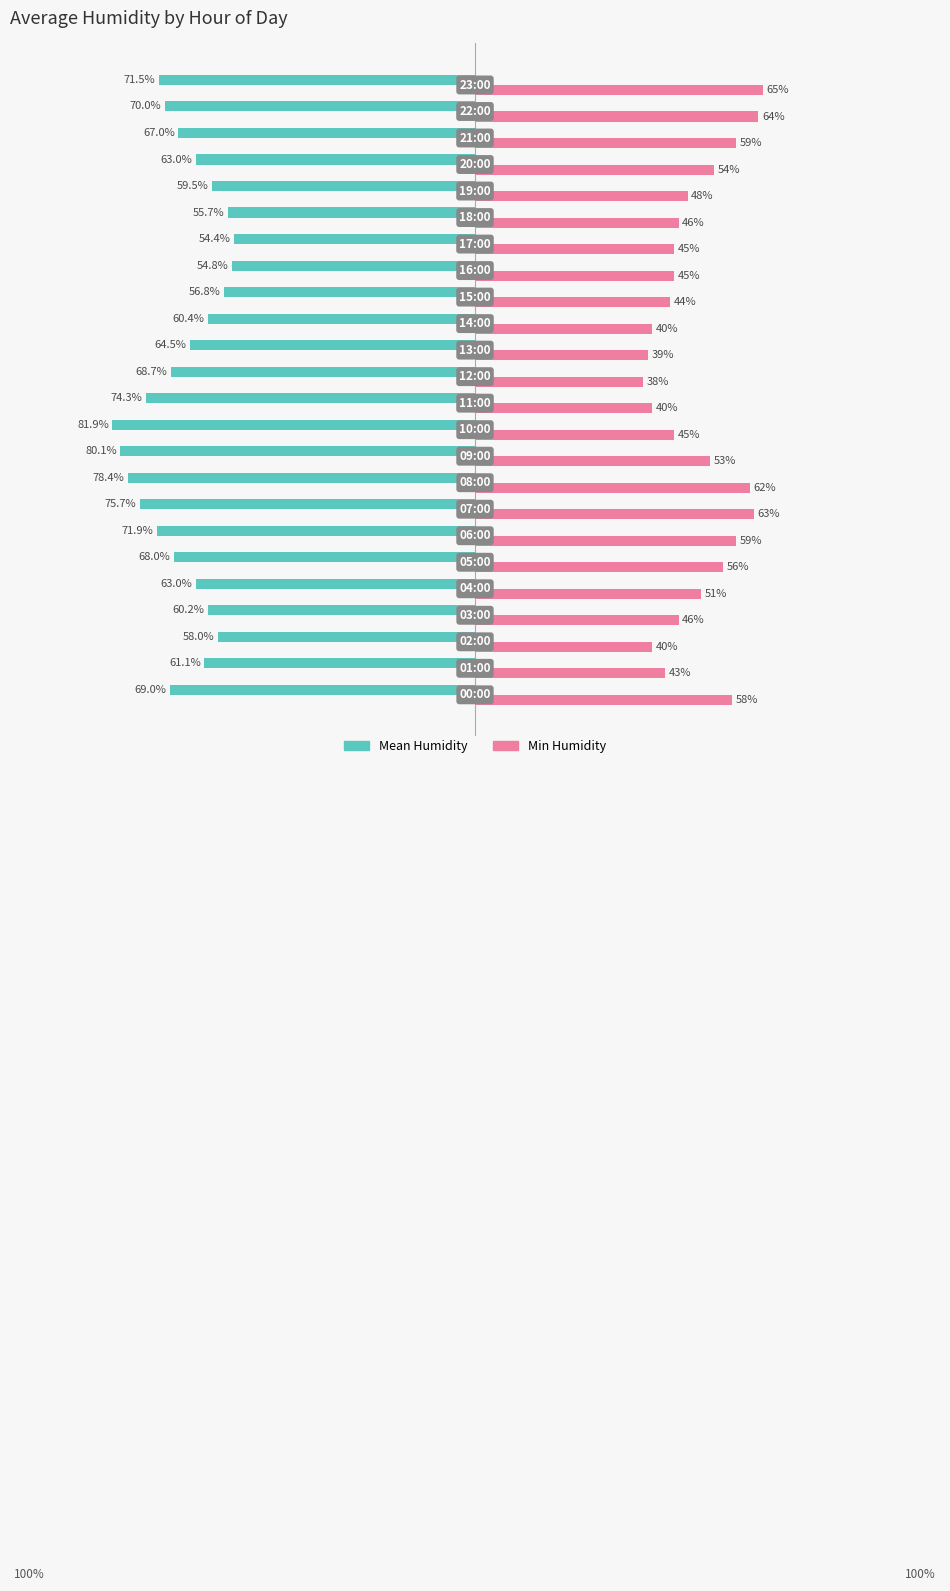

List the series in order of their peak value, highest first.

Min Humidity, Mean Humidity